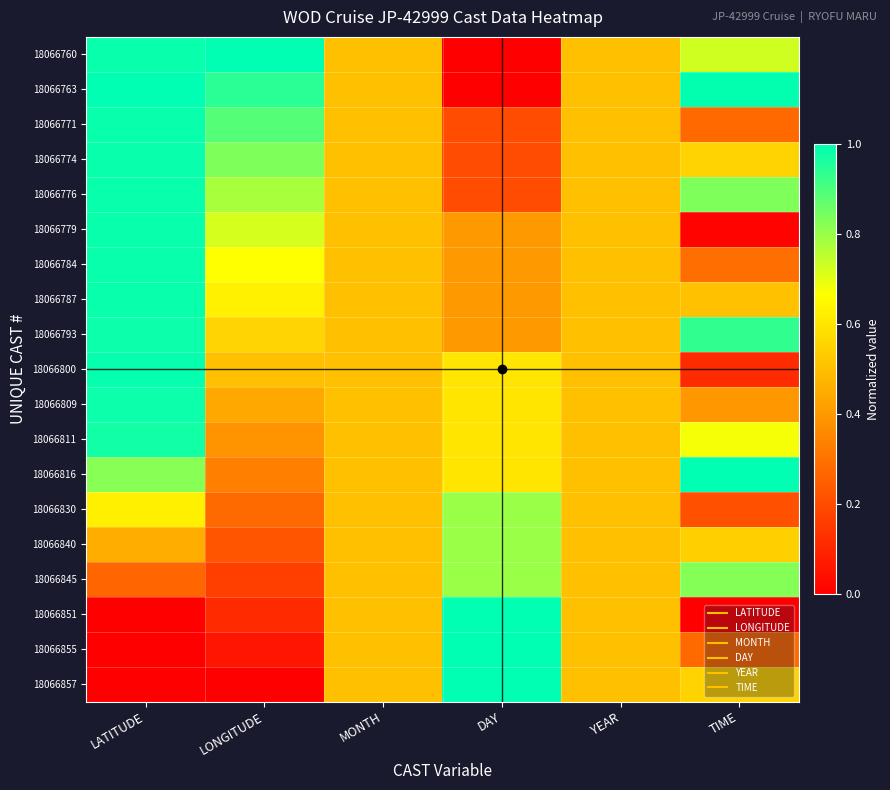

Reading right to left, transcribe all the data shown in this chart.

18066760: TIME=0.7	YEAR=0.5	DAY=0.0	MONTH=0.5	LONGITUDE=1.0	LATITUDE=1.0
18066763: TIME=1.0	YEAR=0.5	DAY=0.0	MONTH=0.5	LONGITUDE=0.9	LATITUDE=1.0
18066771: TIME=0.3	YEAR=0.5	DAY=0.2	MONTH=0.5	LONGITUDE=0.9	LATITUDE=1.0
18066774: TIME=0.6	YEAR=0.5	DAY=0.2	MONTH=0.5	LONGITUDE=0.8	LATITUDE=1.0
18066776: TIME=0.8	YEAR=0.5	DAY=0.2	MONTH=0.5	LONGITUDE=0.8	LATITUDE=1.0
18066779: TIME=0.0	YEAR=0.5	DAY=0.4	MONTH=0.5	LONGITUDE=0.7	LATITUDE=1.0
18066784: TIME=0.3	YEAR=0.5	DAY=0.4	MONTH=0.5	LONGITUDE=0.7	LATITUDE=1.0
18066787: TIME=0.5	YEAR=0.5	DAY=0.4	MONTH=0.5	LONGITUDE=0.6	LATITUDE=1.0
18066793: TIME=0.9	YEAR=0.5	DAY=0.4	MONTH=0.5	LONGITUDE=0.6	LATITUDE=1.0
18066800: TIME=0.1	YEAR=0.5	DAY=0.6	MONTH=0.5	LONGITUDE=0.5	LATITUDE=1.0
18066809: TIME=0.4	YEAR=0.5	DAY=0.6	MONTH=0.5	LONGITUDE=0.4	LATITUDE=1.0
18066811: TIME=0.7	YEAR=0.5	DAY=0.6	MONTH=0.5	LONGITUDE=0.4	LATITUDE=1.0
18066816: TIME=1.0	YEAR=0.5	DAY=0.6	MONTH=0.5	LONGITUDE=0.3	LATITUDE=0.8
18066830: TIME=0.2	YEAR=0.5	DAY=0.8	MONTH=0.5	LONGITUDE=0.3	LATITUDE=0.6
18066840: TIME=0.5	YEAR=0.5	DAY=0.8	MONTH=0.5	LONGITUDE=0.2	LATITUDE=0.5
18066845: TIME=0.8	YEAR=0.5	DAY=0.8	MONTH=0.5	LONGITUDE=0.2	LATITUDE=0.3
18066851: TIME=0.0	YEAR=0.5	DAY=1.0	MONTH=0.5	LONGITUDE=0.1	LATITUDE=0.0
18066855: TIME=0.3	YEAR=0.5	DAY=1.0	MONTH=0.5	LONGITUDE=0.1	LATITUDE=0.0
18066857: TIME=0.6	YEAR=0.5	DAY=1.0	MONTH=0.5	LONGITUDE=0.0	LATITUDE=0.0